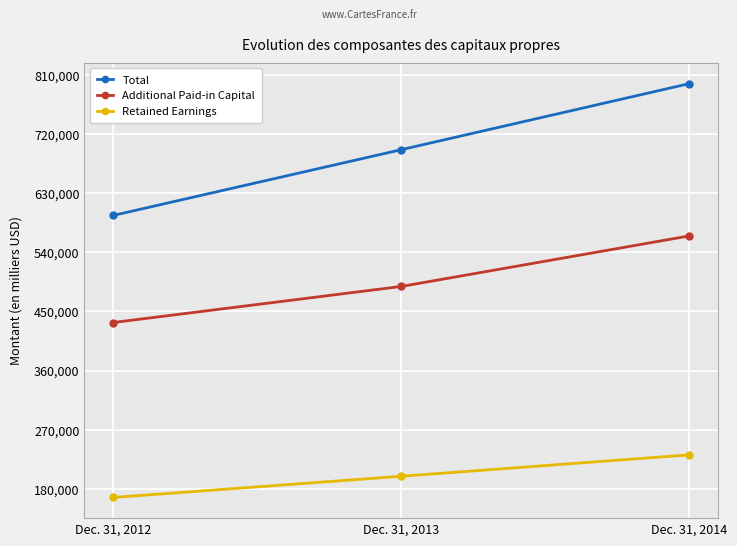

Between Dec. 31, 2013 and Dec. 31, 2014, which series saw the biggest shift?

Total